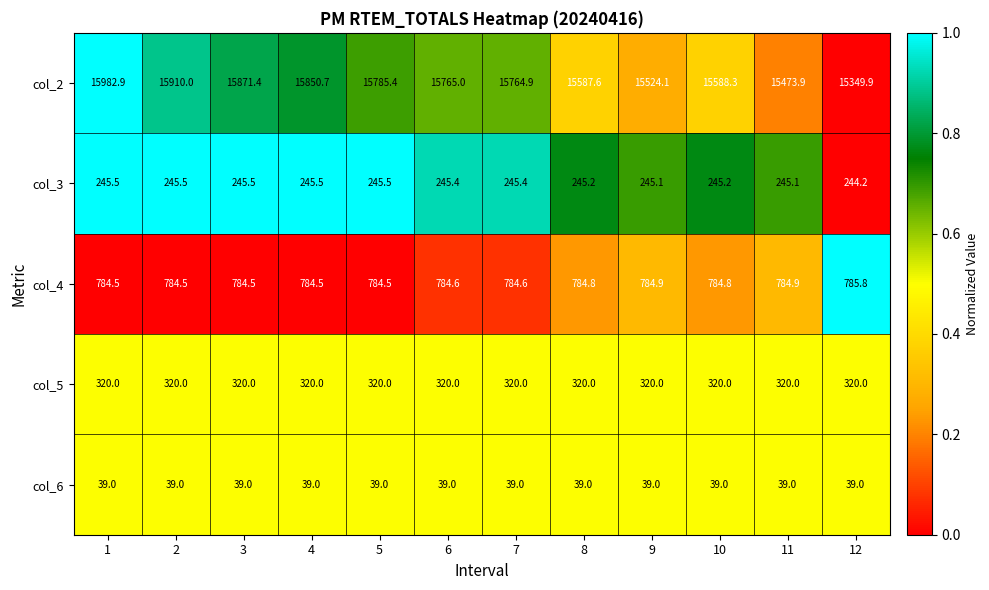

What is the average value of the col_3 series?

245.3